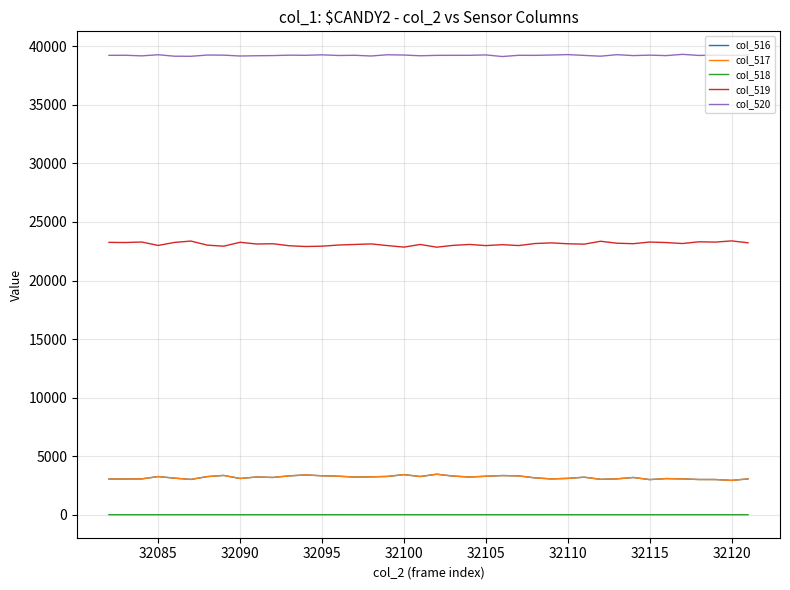

True or false: col_520 and col_519 cross at least once.

False